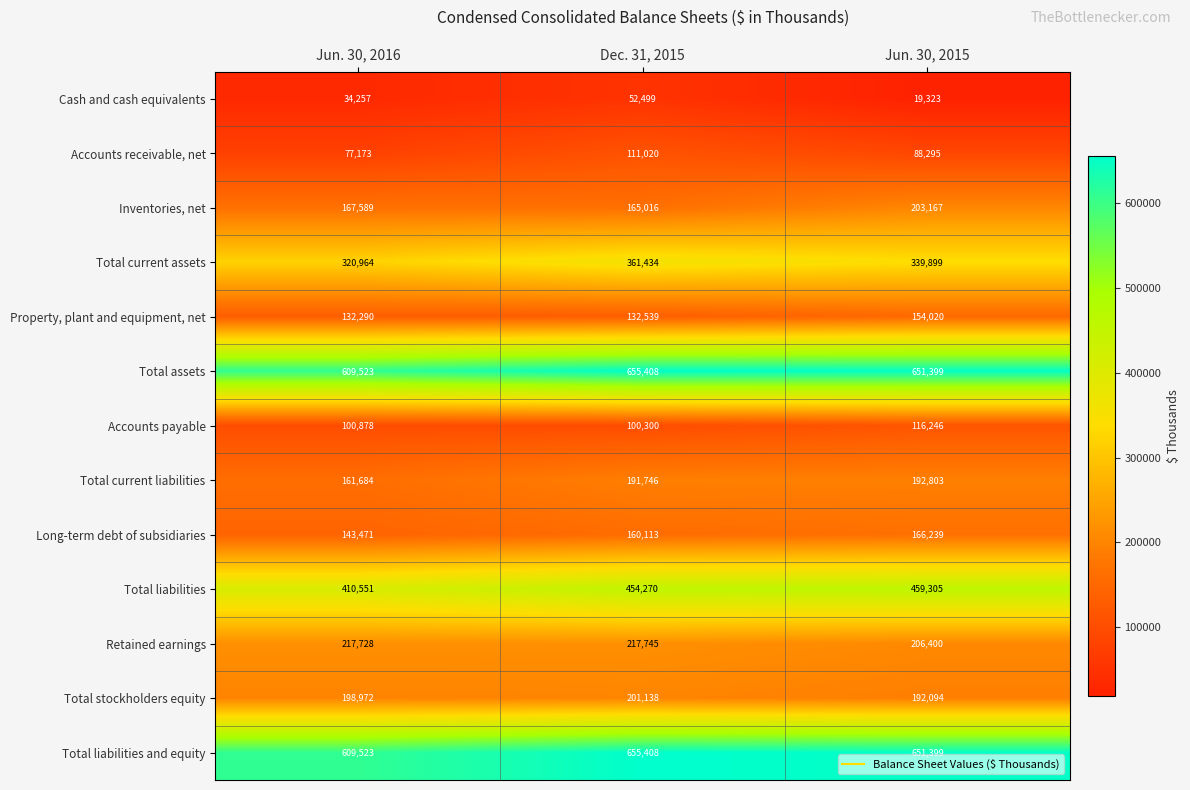

Is it true that Accounts receivable, net equals 77173 at Jun. 30, 2016?

True